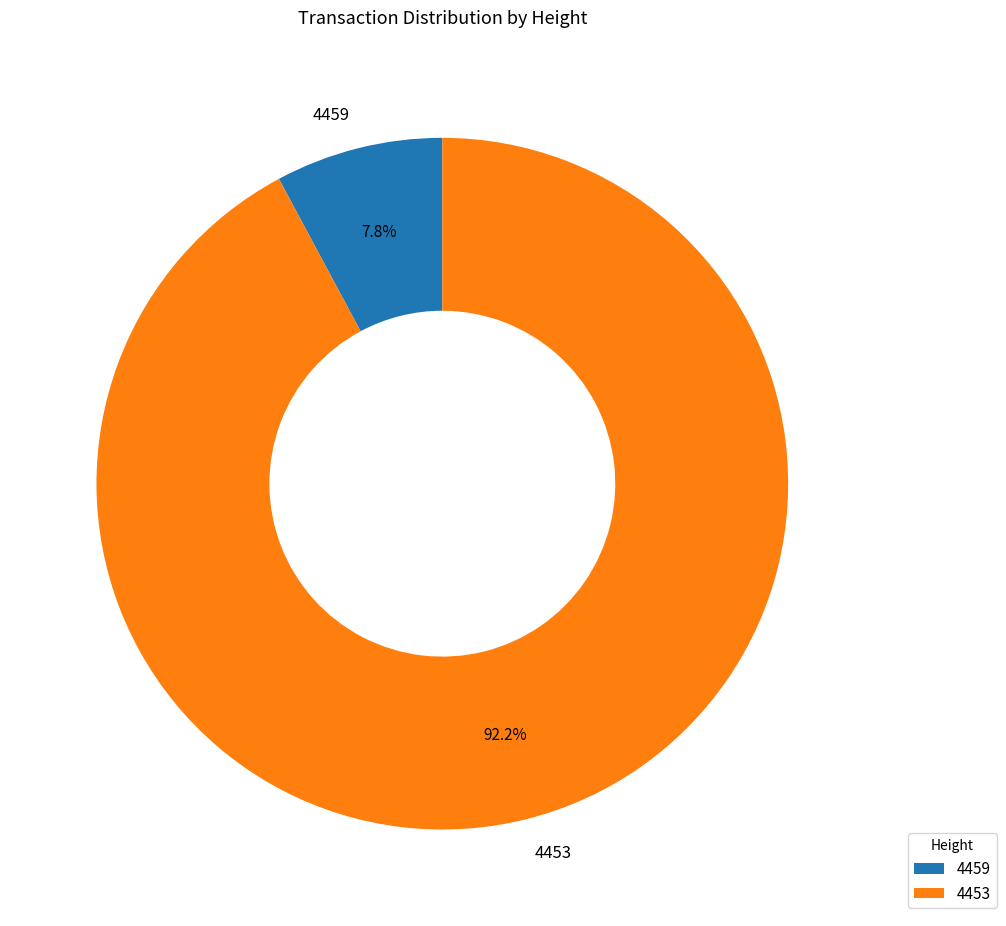

Rank the categories by value from lowest to highest.

4459, 4453